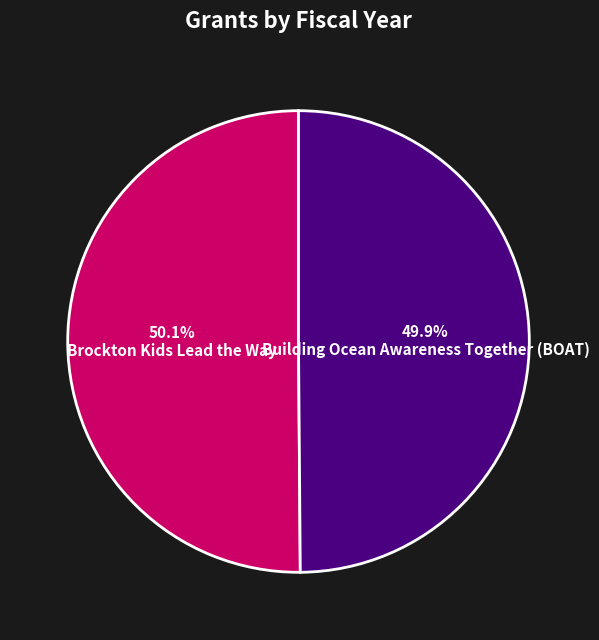

How many slices are in this pie chart?

2